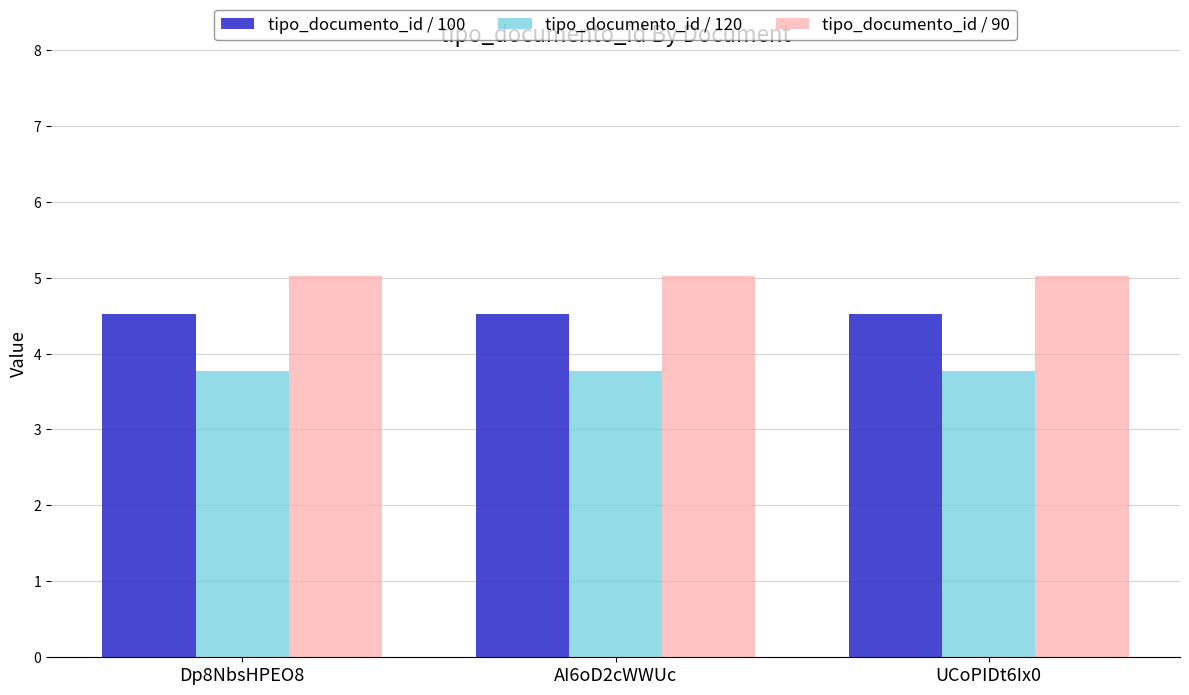

What value does the tipo_documento_id / 90 series have at Dp8NbsHPEO8?

5.0